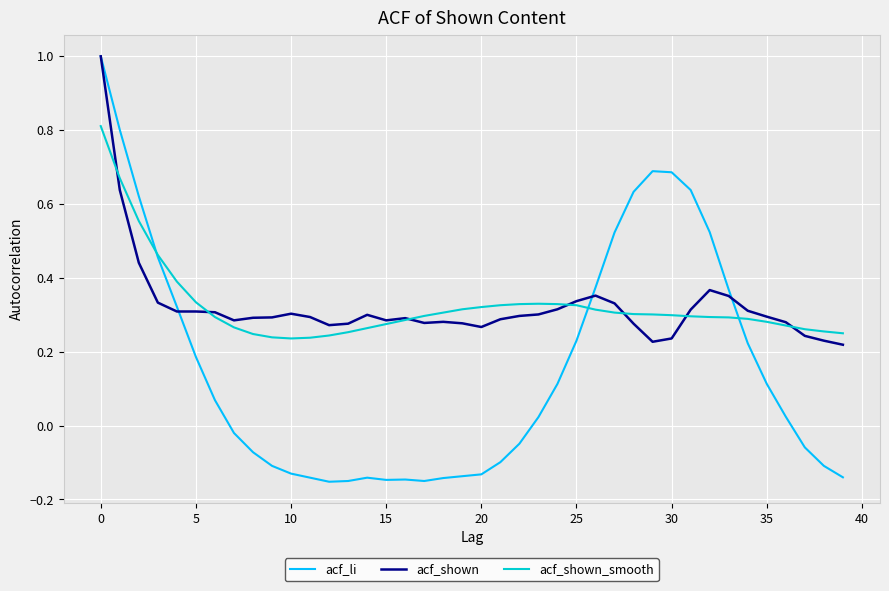

Which series has the largest range (max minus min)?

acf_li